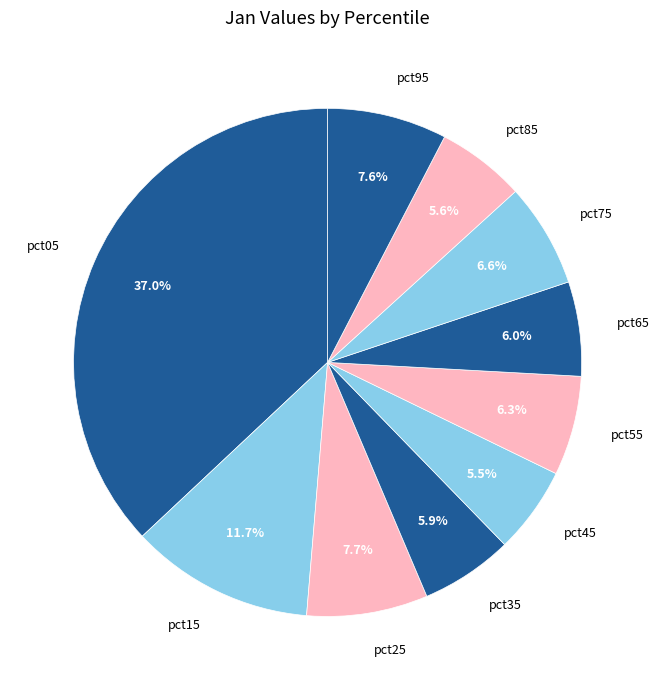

How many slices are in this pie chart?

10